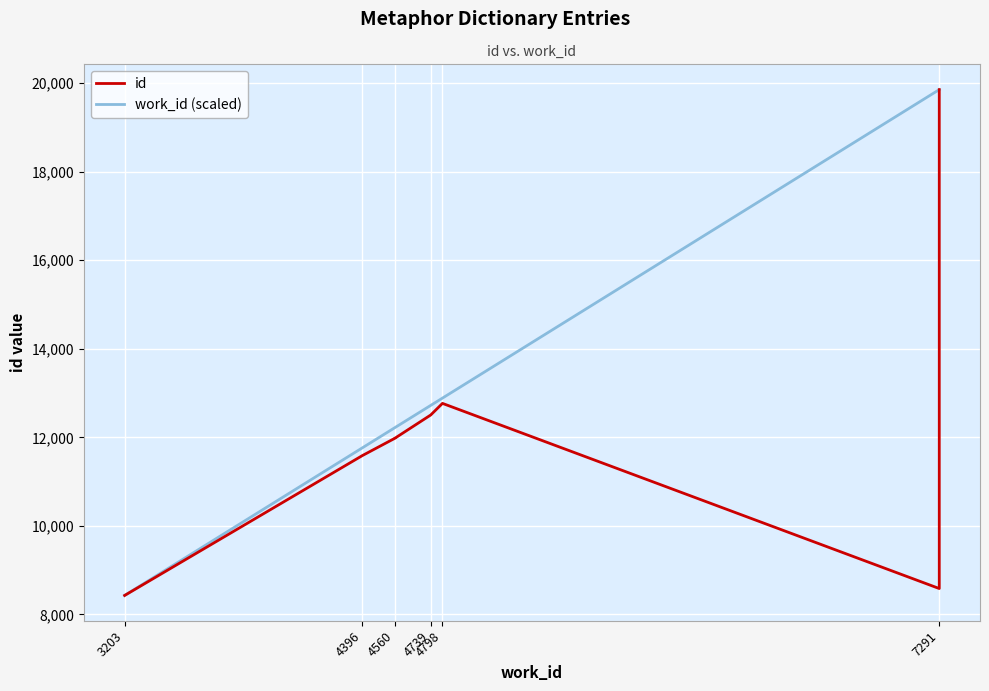

What is the greatest value displayed?

19856.0